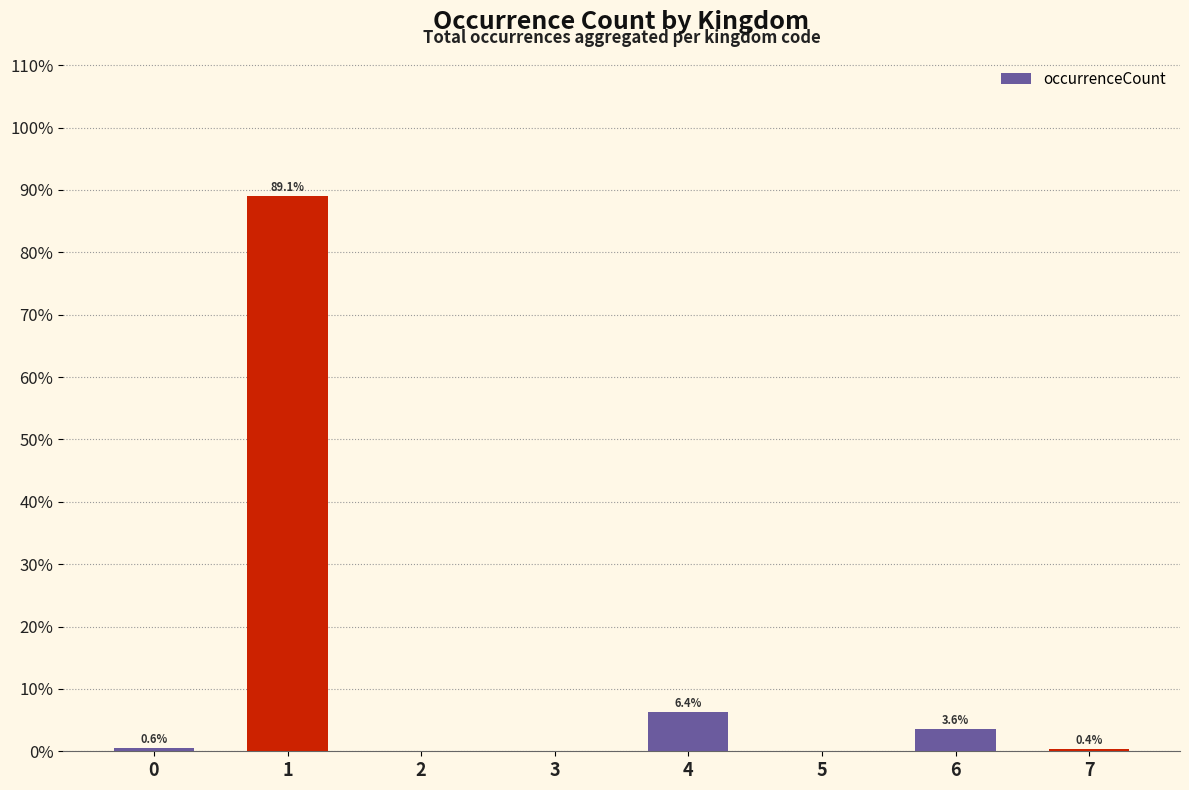

What is the maximum value shown in the chart?

89.1